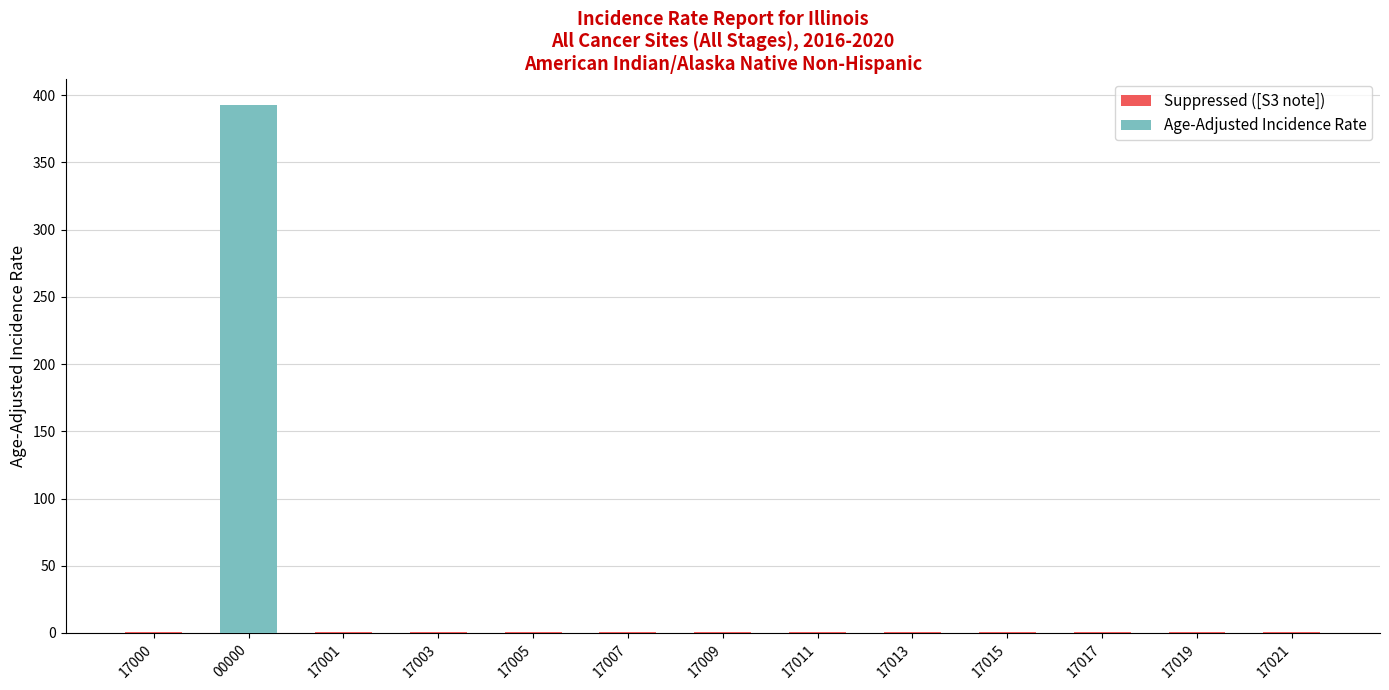

At which category is the sum across all series the highest?

00000